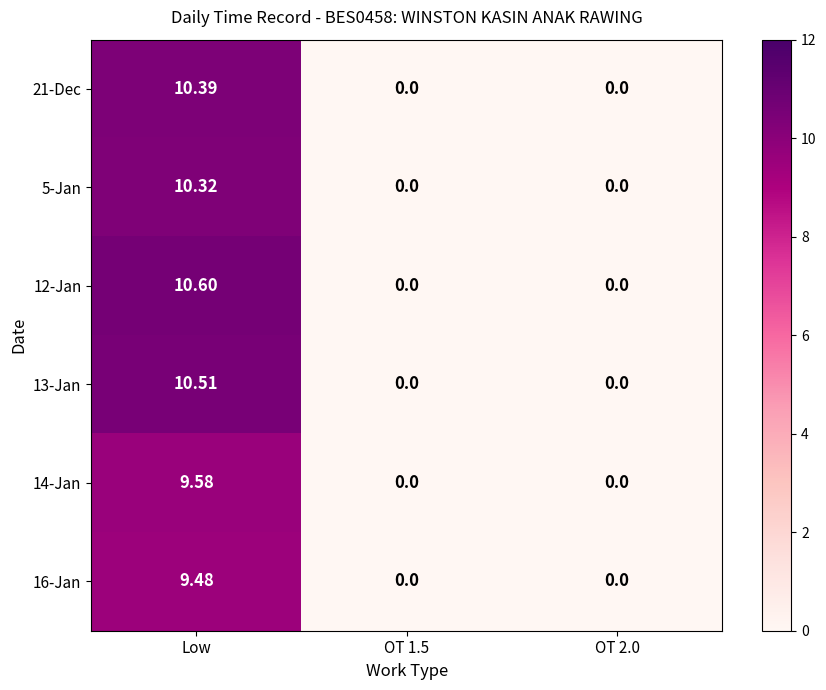

Which label corresponds to the largest value in the chart?

Low